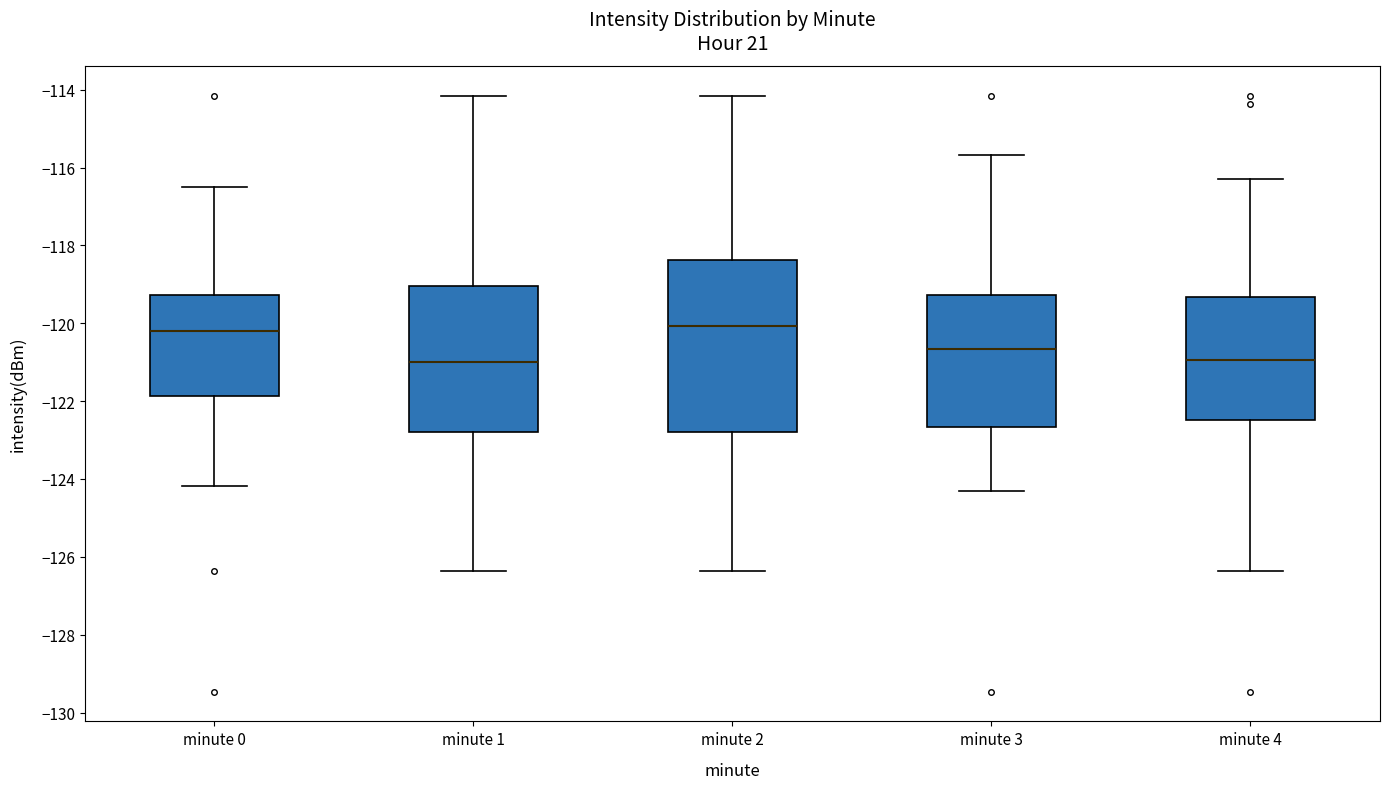

Where is the upper edge of the box for minute 4 on the y-axis? The values are not printed on the chart, so give them approximately, as read against the axis.

-119.4